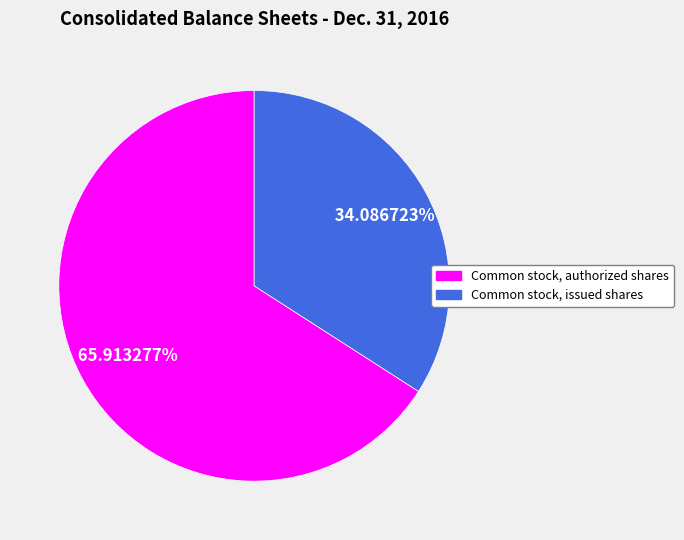

The Common stock, issued shares slice represents 40% of the pie. True or false?

False